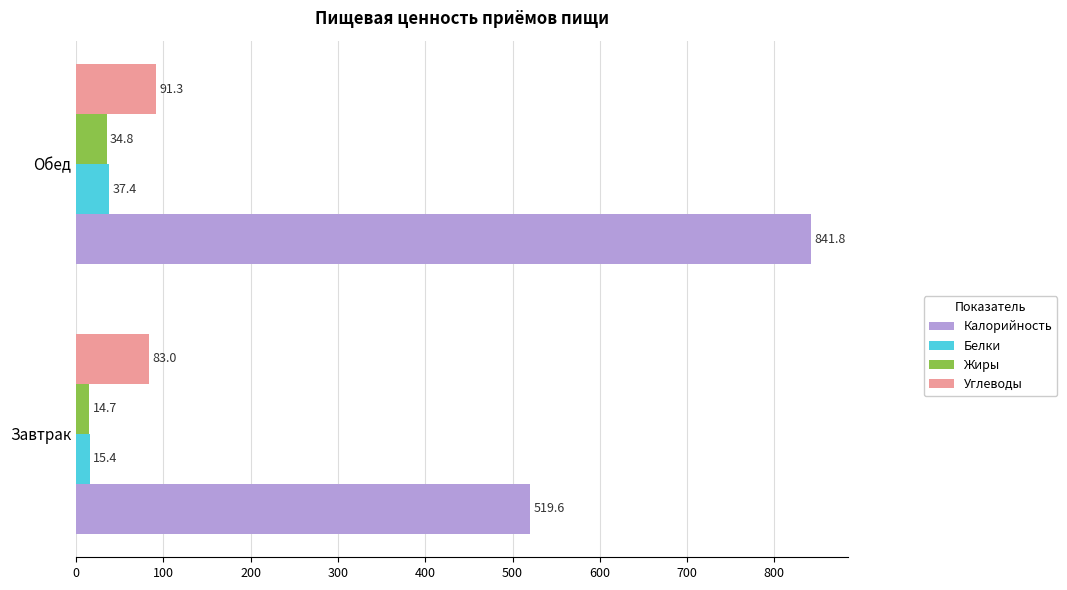

Rank the series at Обед from highest to lowest value.

Калорийность, Углеводы, Белки, Жиры